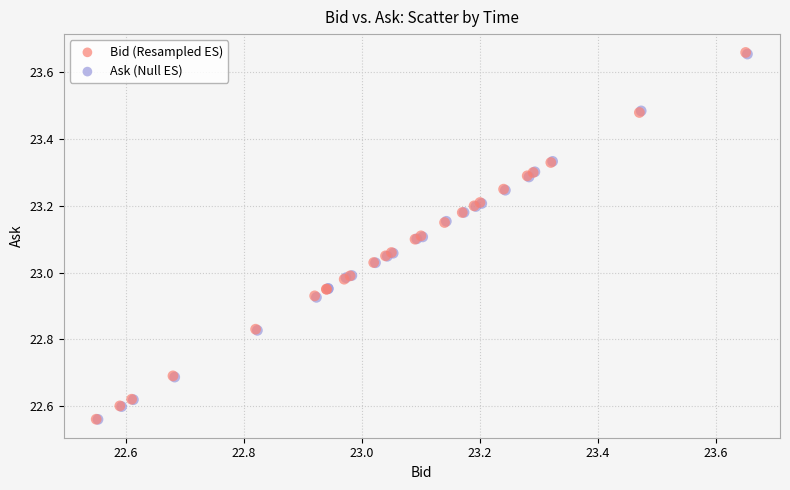

What are all the series names shown in the legend?

Bid (Resampled ES), Ask (Null ES)